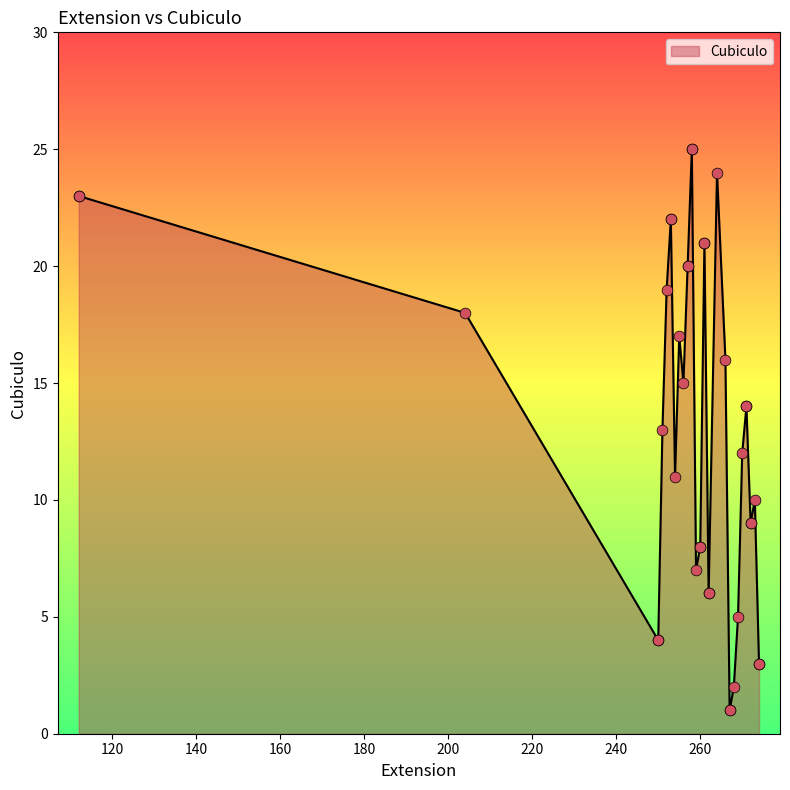

Between 262 and 253, which is larger?

253